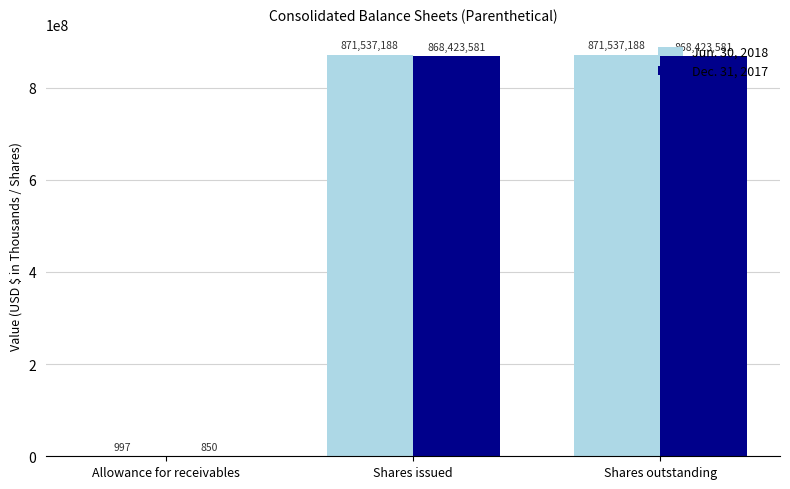

How many groups of bars are there?

3